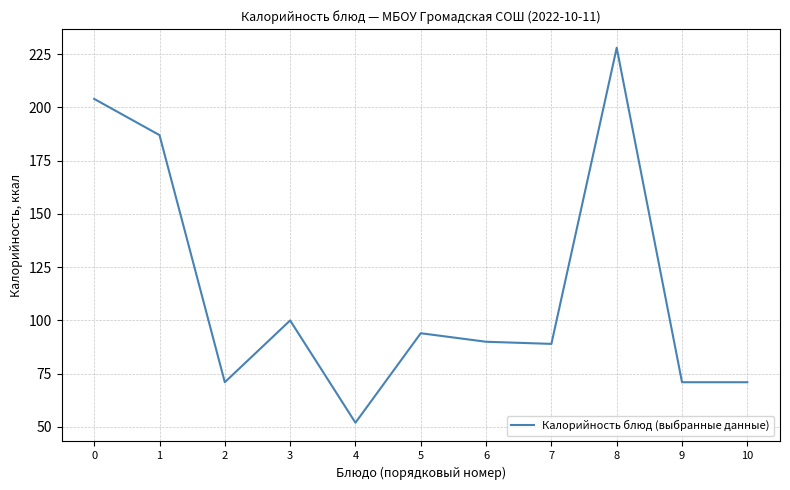

Reading left to right, list all the values displayed in this chart.

0=204	1=187	2=71	3=100	4=52	5=94	6=90	7=89	8=228	9=71	10=71